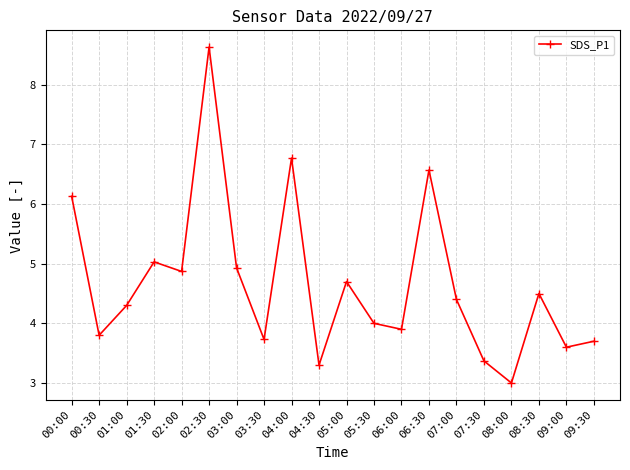

Where does the data first go above 4?

00:00